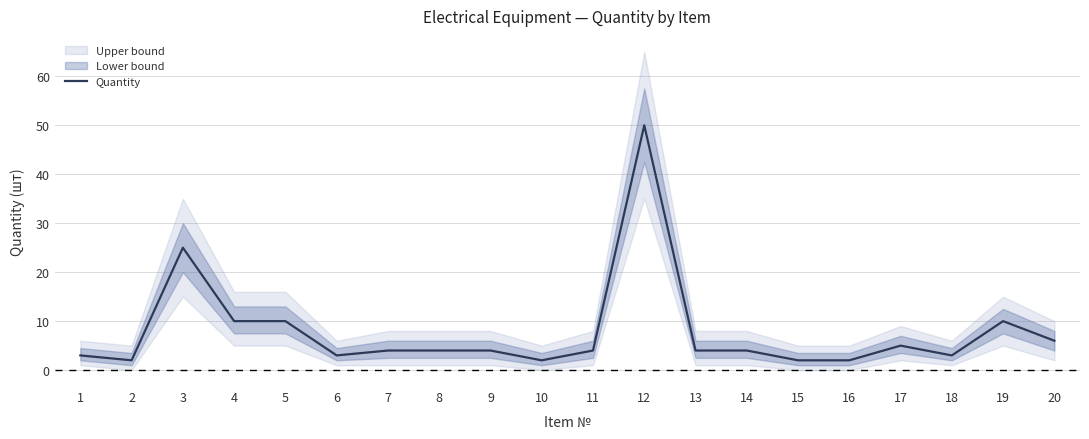

Reading left to right, extract all data points from this chart.

3	2	25	10	10	3	4	4	4	2	4	50	4	4	2	2	5	3	10	6